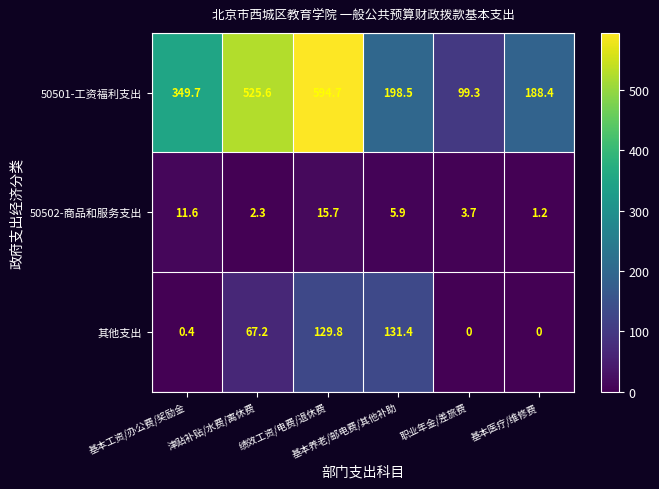

What is the difference between the maximum and minimum values in the 其他支出 series?

131.4